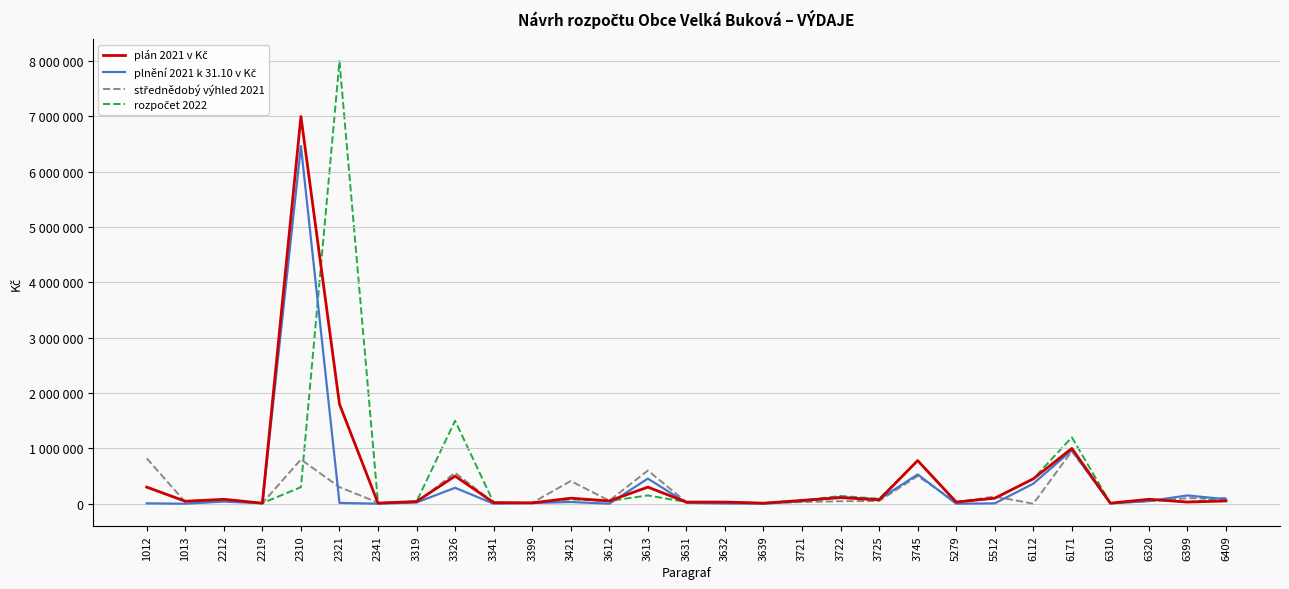

Is this an area chart (filled region under the line)?

No